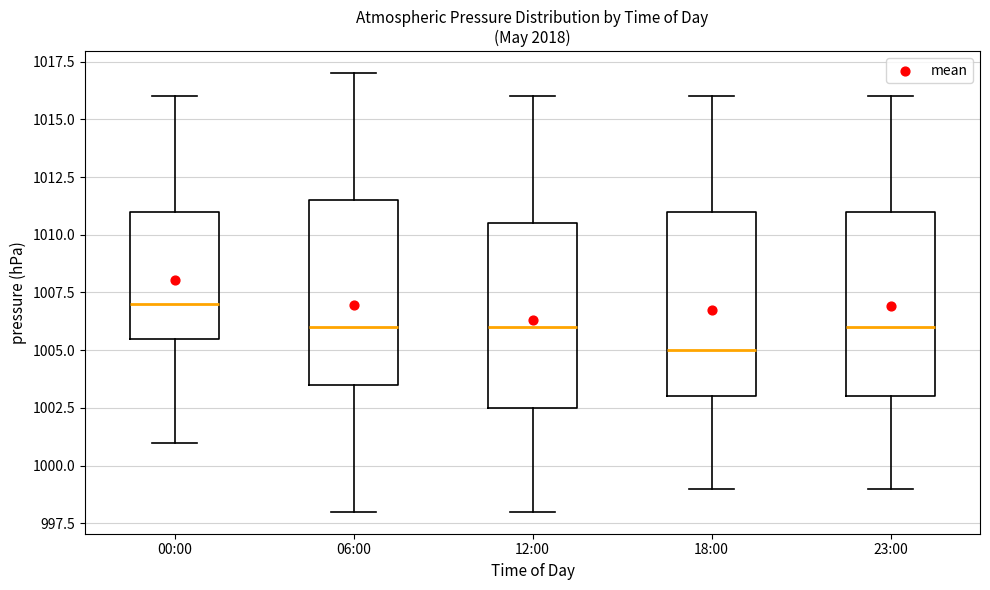

Which box's median line is the lowest?

18:00